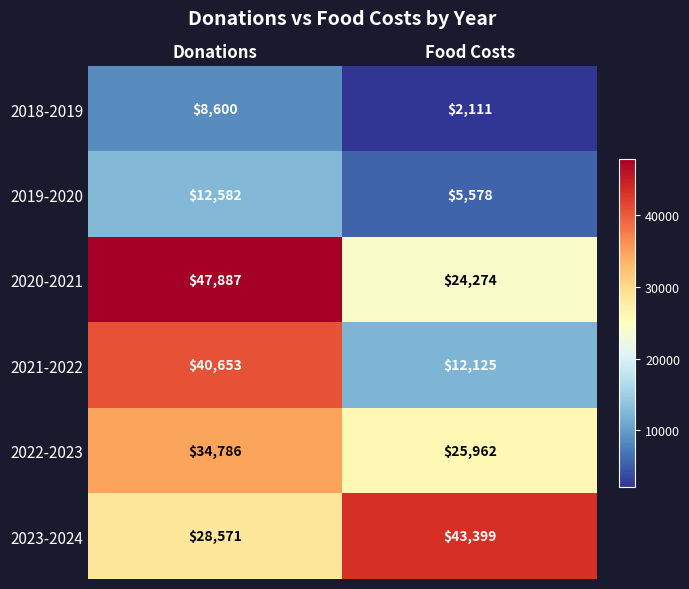

Reading right to left, list all the values displayed in this chart.

2018-2019: 2111	8600
2019-2020: 5578	12582
2020-2021: 24274	47887
2021-2022: 12125	40653
2022-2023: 25962	34786
2023-2024: 43399	28571